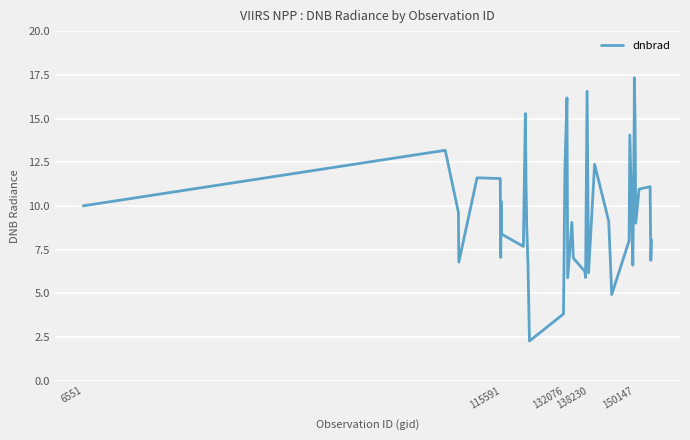

Does the chart display data point markers on the line(s)?

No